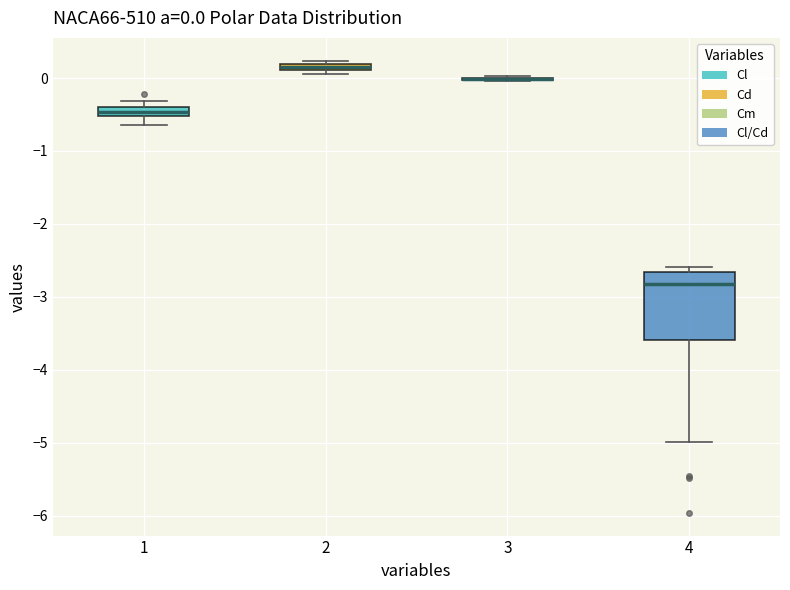

Which box is the tallest, from its lower edge to its upper edge?

4